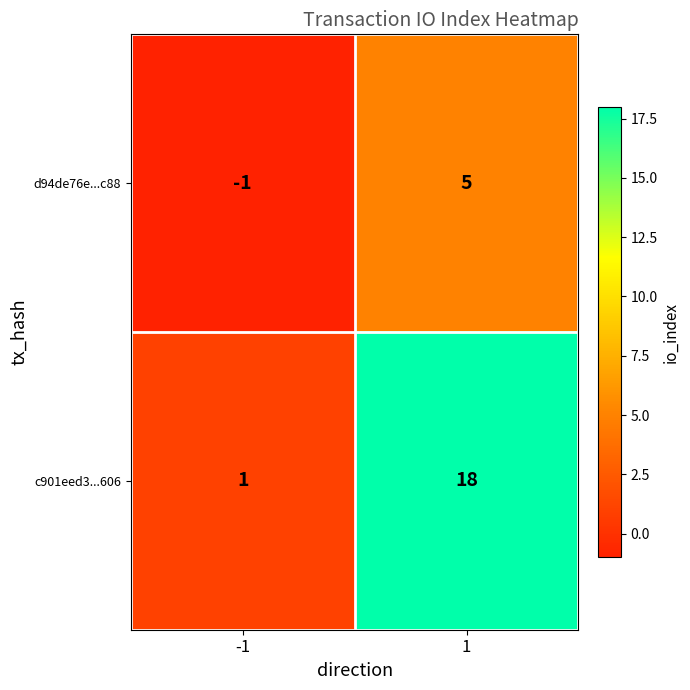

What is the average value of the c901eed3...606 series?

10